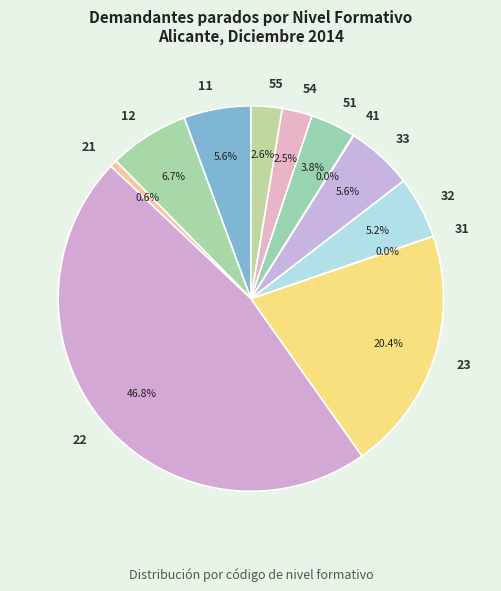

What is the total percentage of 32 and 51?

9.0%